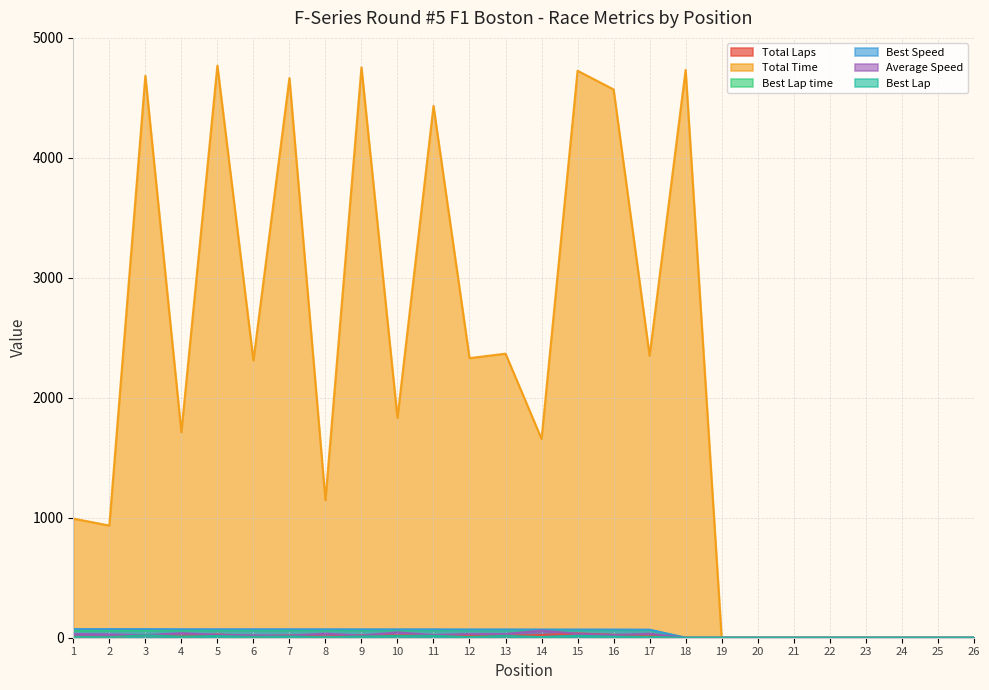

What is the total value across all series at 8?

1326.6